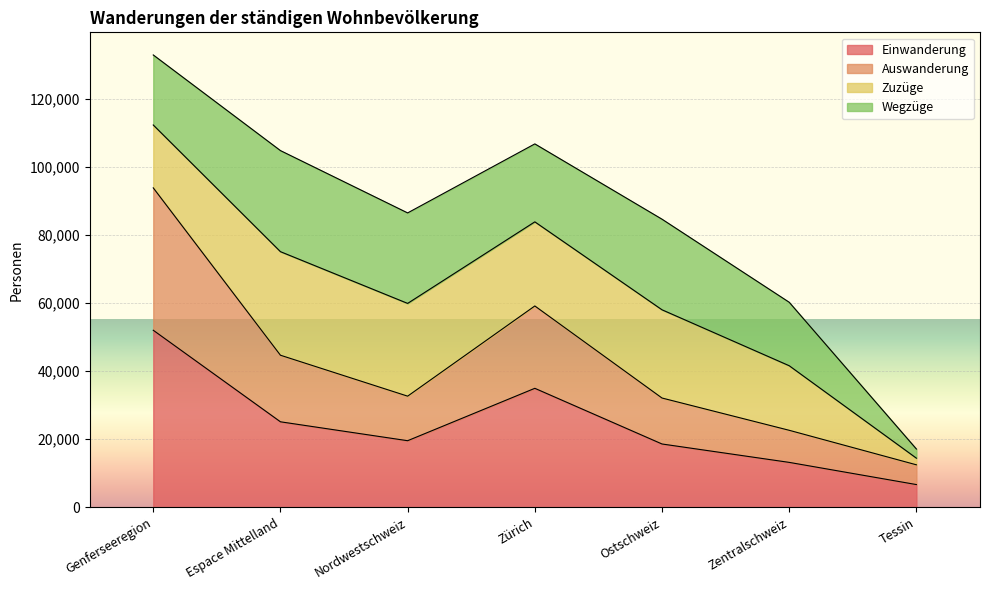

At which label does Einwanderung reach its peak?

Genferseeregion